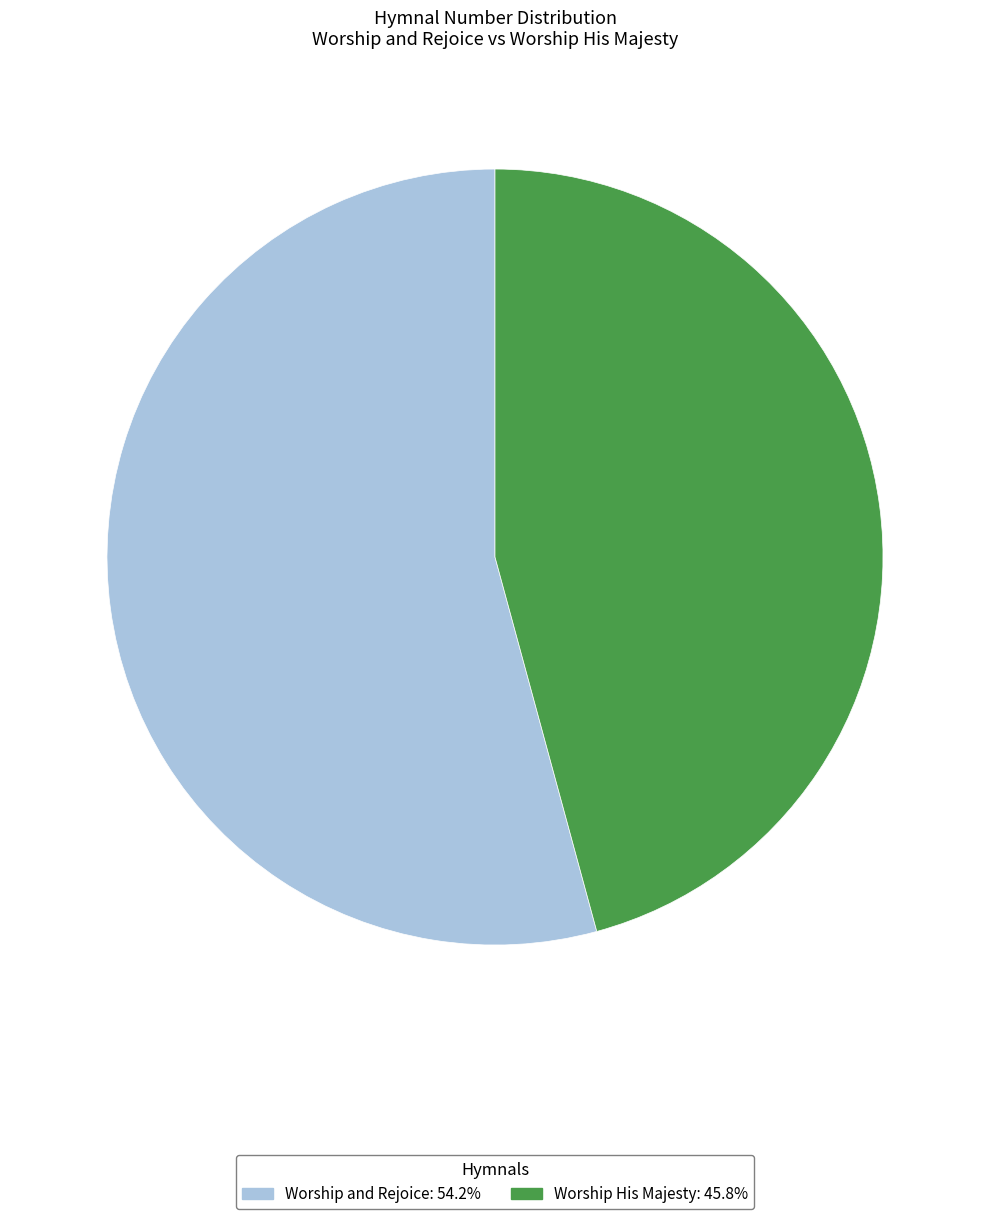

Rank the categories by value from lowest to highest.

Worship His Majesty, Worship and Rejoice